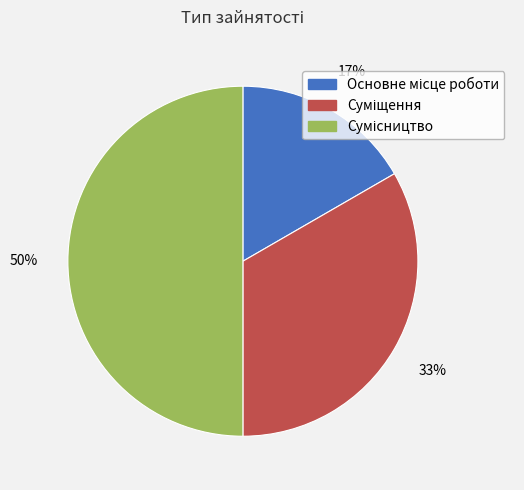

To the nearest percent, what is the average slice percentage?

33%